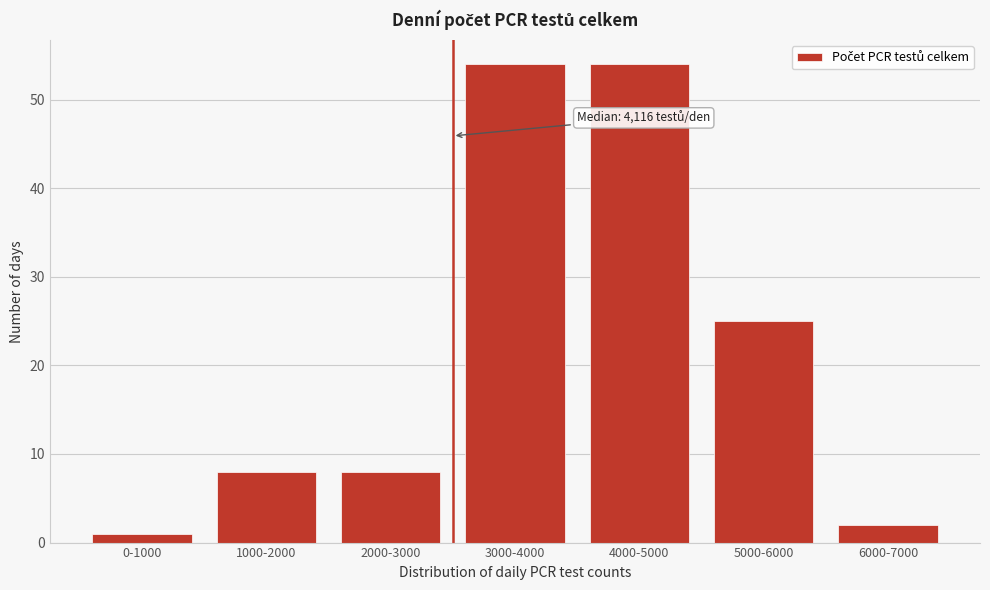

Reading right to left, extract all data points from this chart.

2	25	54	54	8	8	1